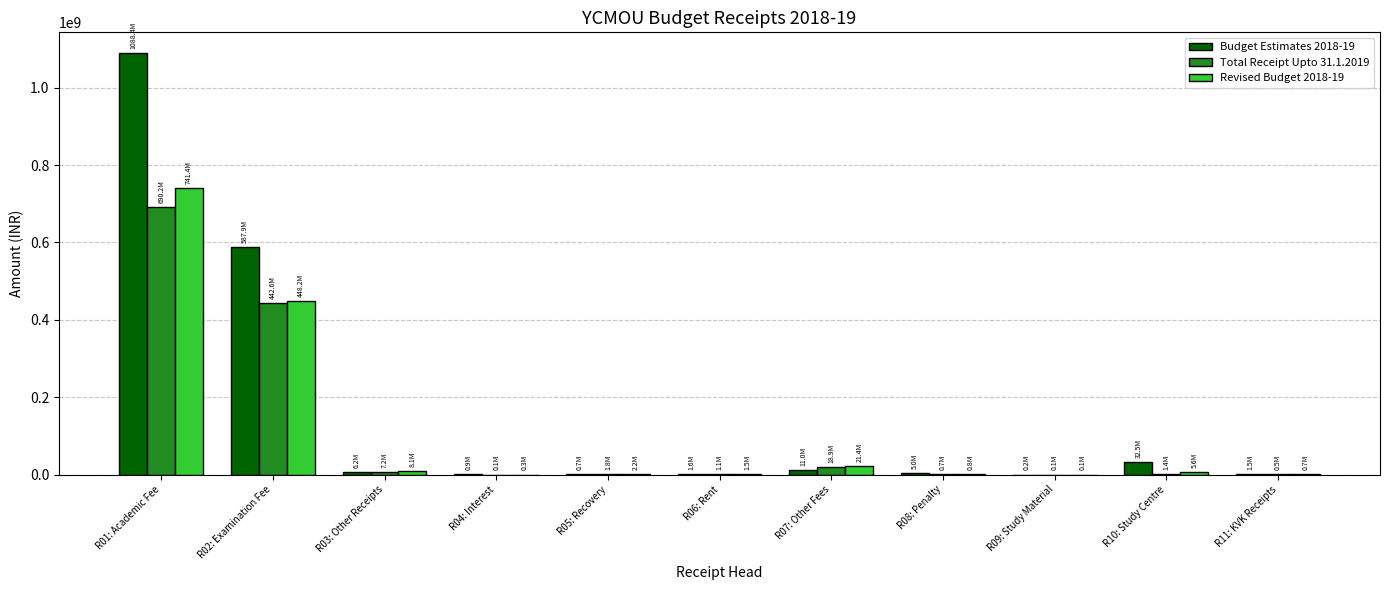

At which label is Revised Budget 2018-19 closest to 370735000?

R02: Examination Fee